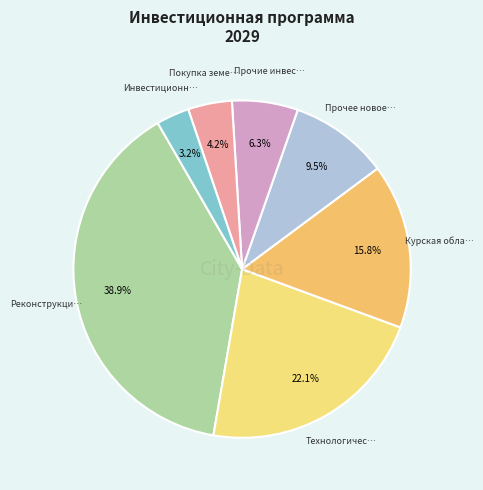

Rank the categories by value from lowest to highest.

Инвестиционные проекты прочие, Покупка земельных участков, Прочие инвестиционные проекты, Прочее новое строительство, Курская область, Технологическое присоединение, Реконструкция, модернизация